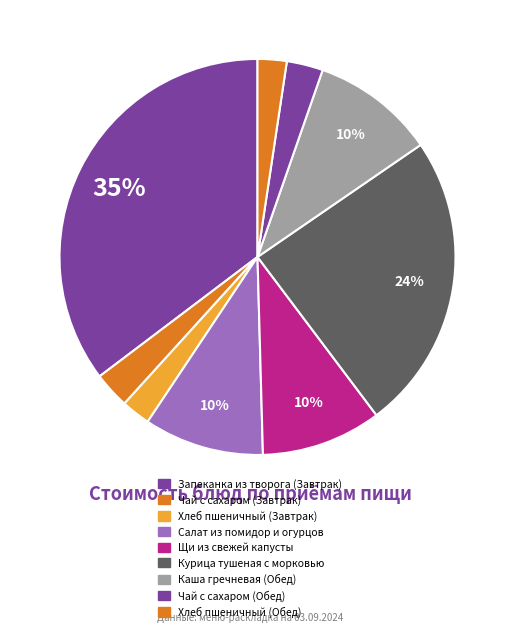

To the nearest percent, what is the difference between the Салат из помидор и огурцов and Чай с сахаром (Обед) slice percentages?

7%